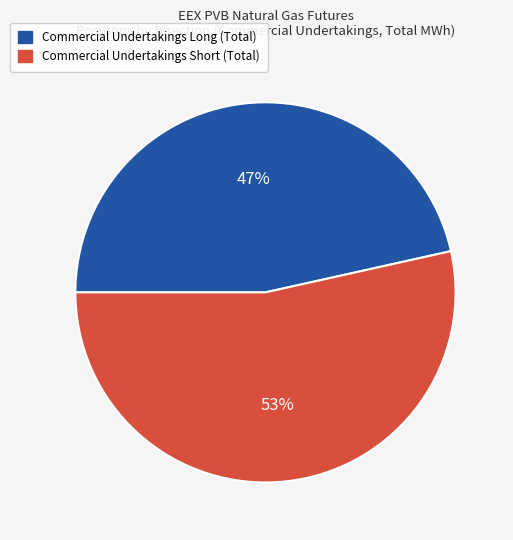

Which slice is the largest?

Commercial Undertakings Short (Total)